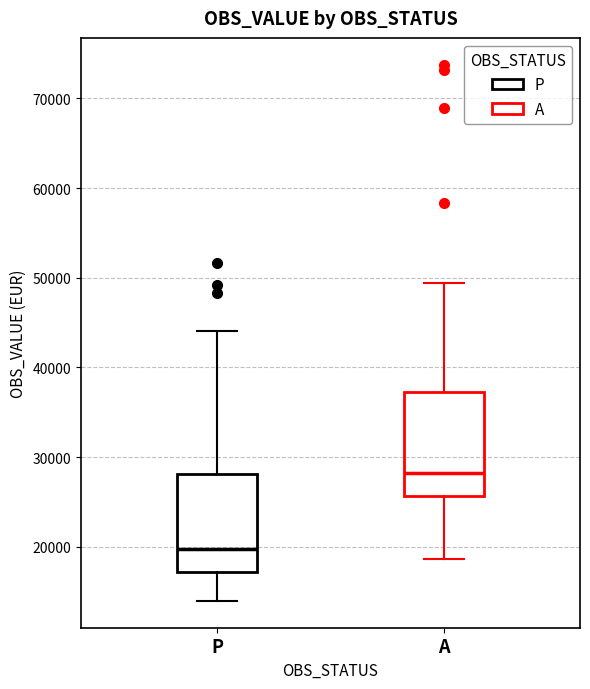

Where does the median line of the box for A sit on the y-axis? The values are not printed on the chart, so give them approximately, as read against the axis.

28000